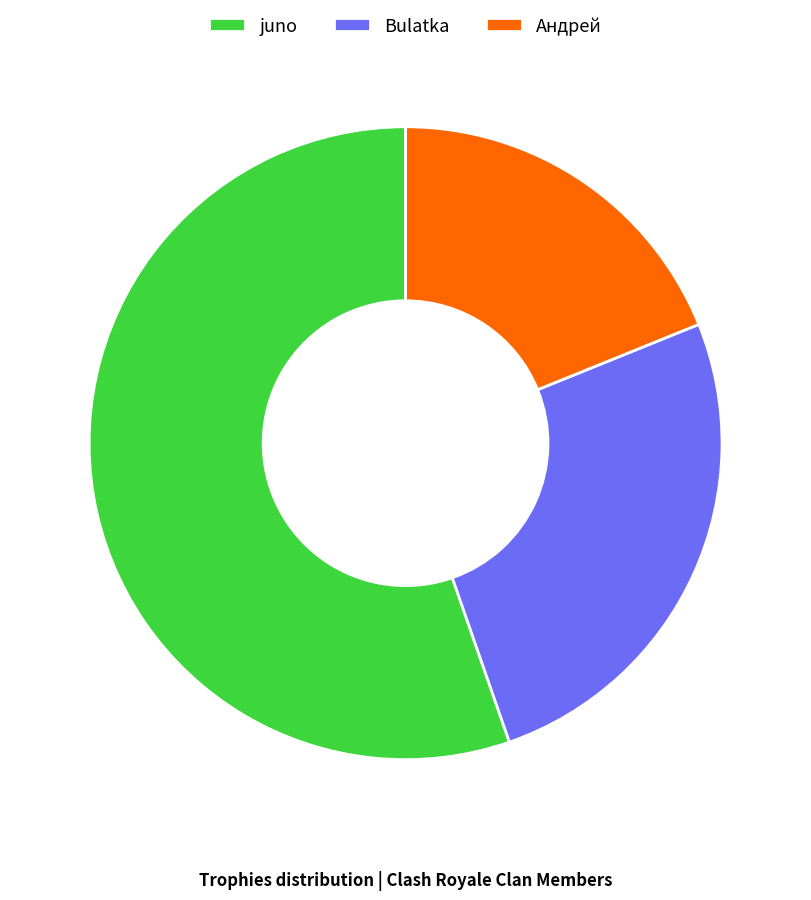

Which slice is the smallest?

Андрей